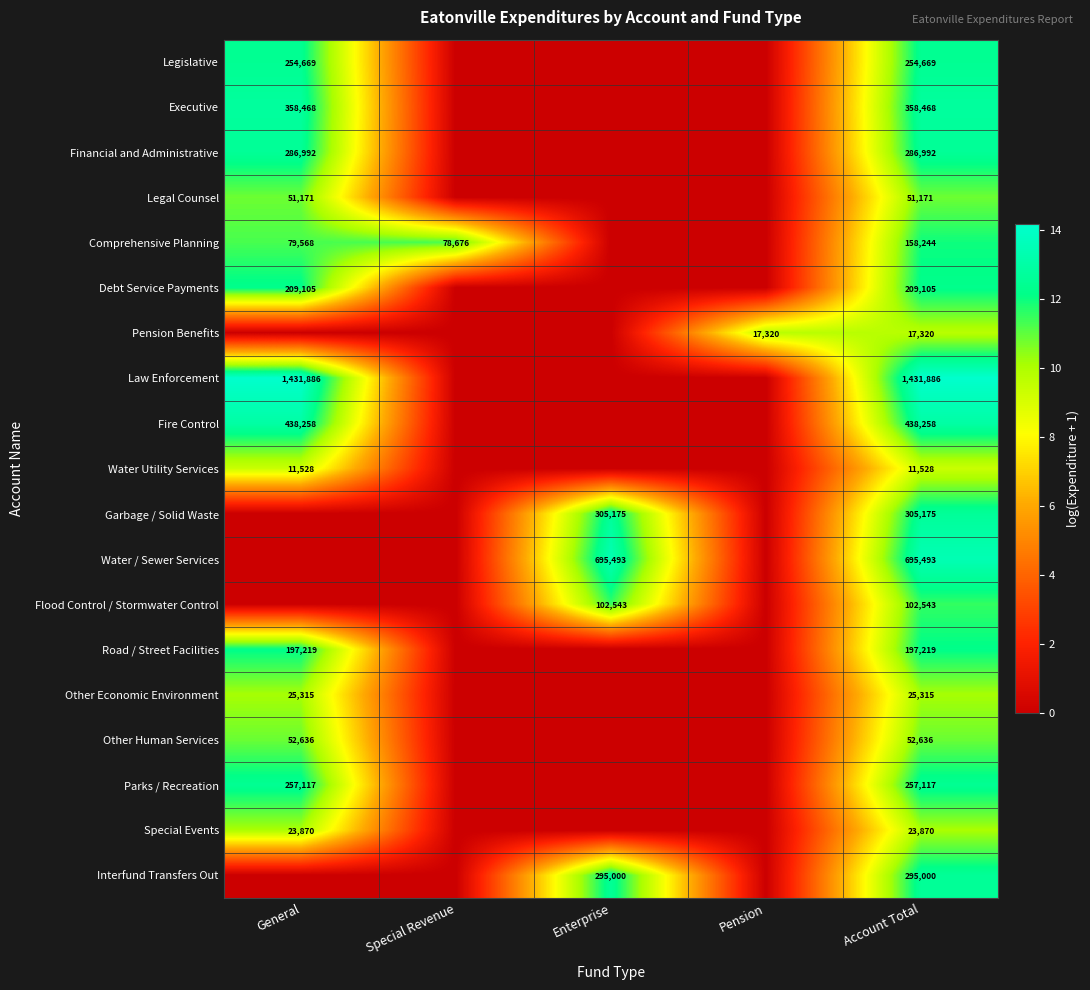

How many data points does each series have?

5